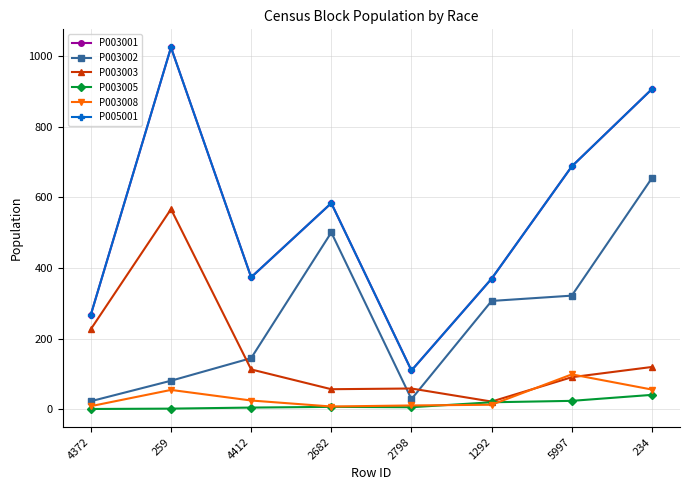

Rank the series at 234 from highest to lowest value.

P003001, P005001, P003002, P003003, P003008, P003005